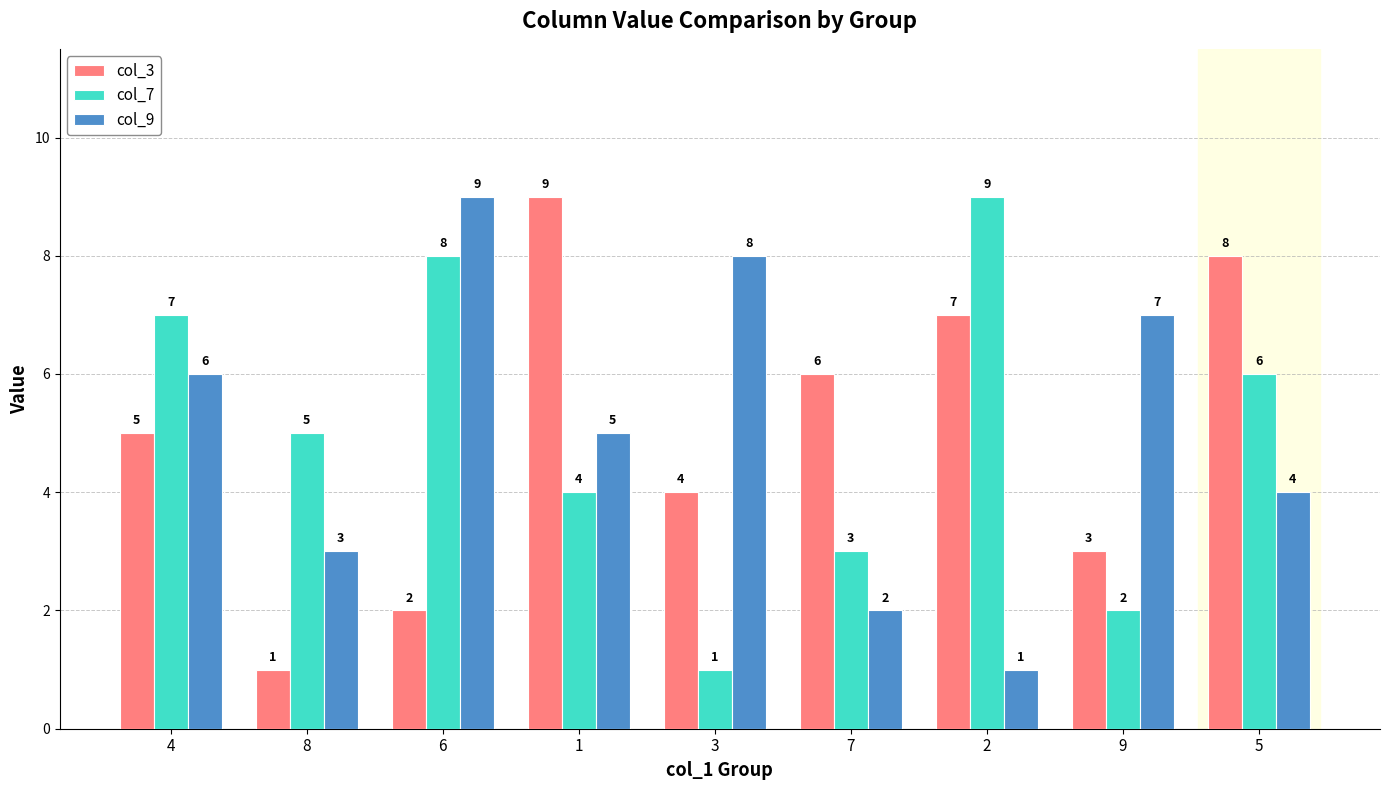

At which label does col_3 reach its minimum?

8